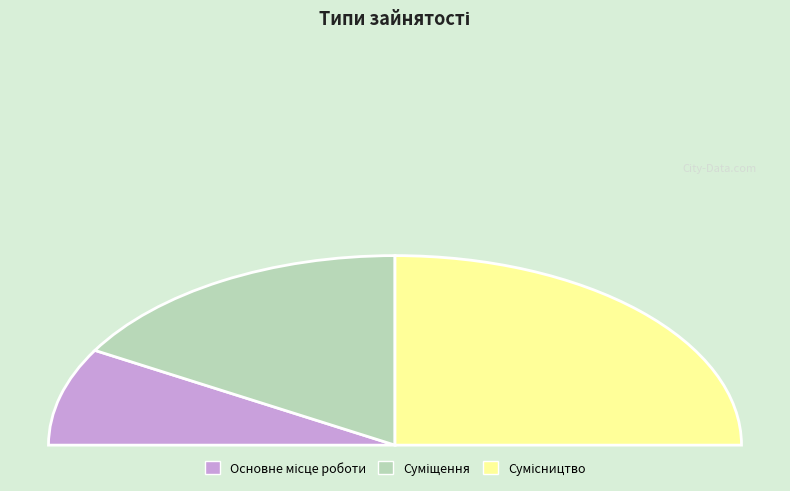

True or false: Сумісництво accounts for 50% of the total.

True